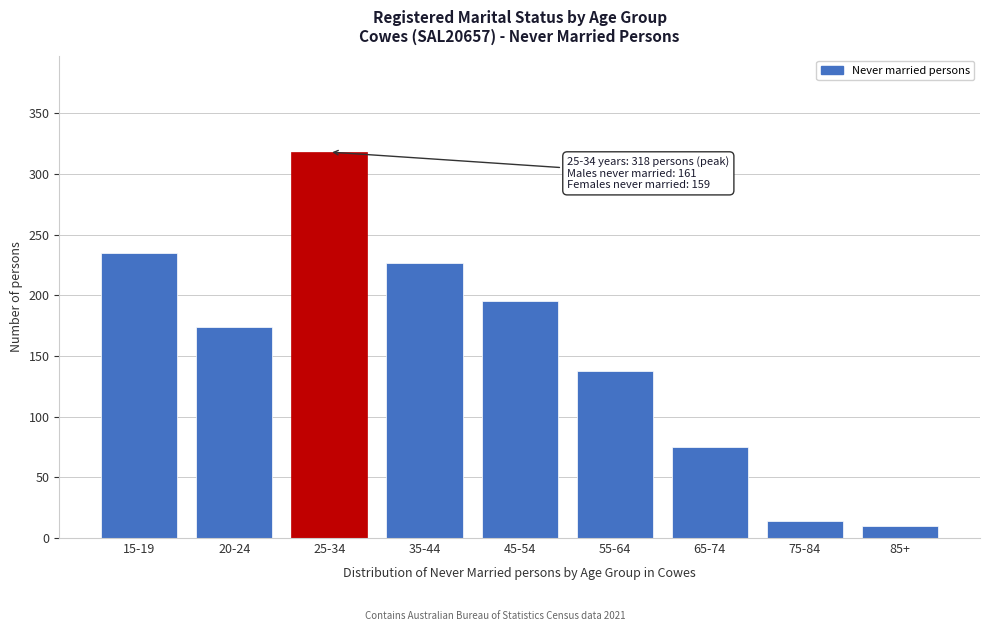

Reading left to right, what are all the values shown in this chart?

235	174	318	227	195	138	75	14	10